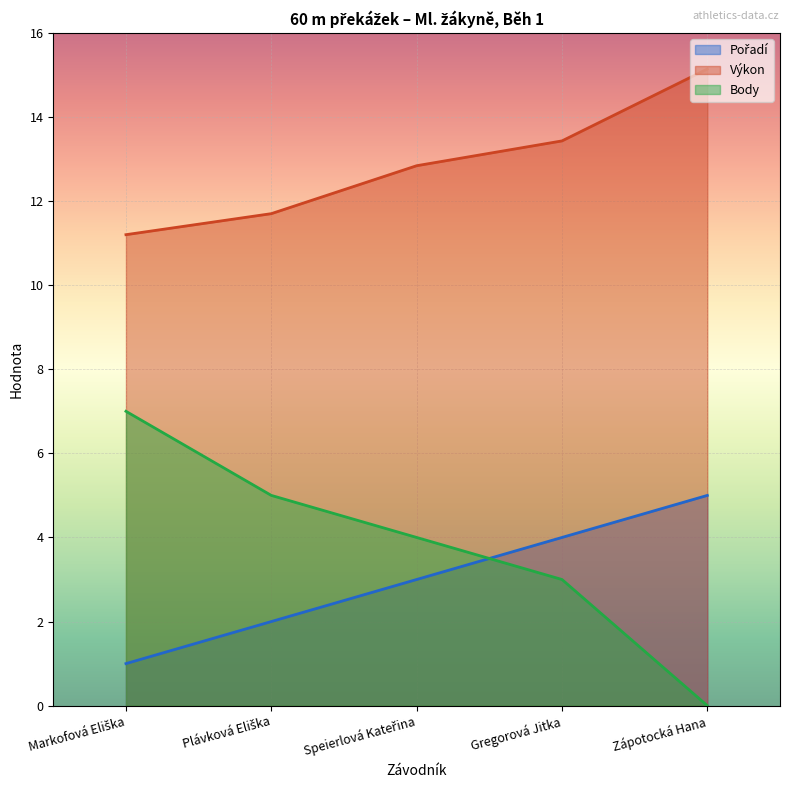

True or false: Body and Výkon cross at least once.

False